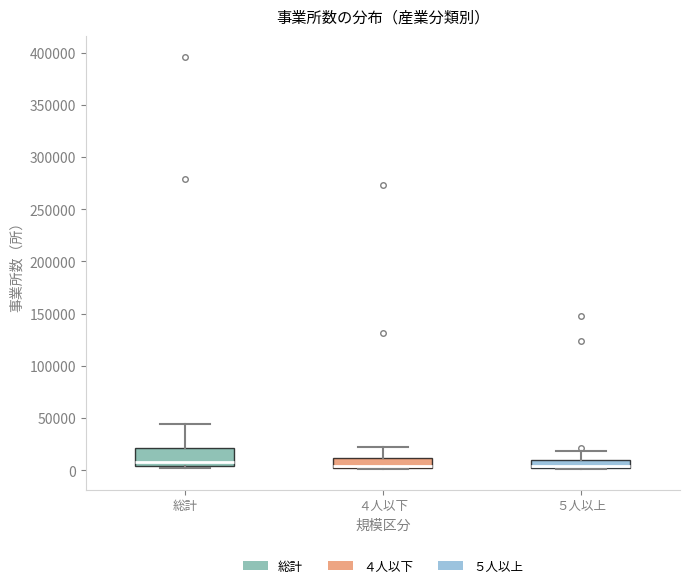

Where is the lower edge of the box for ４人以下 on the y-axis? The values are not printed on the chart, so give them approximately, as read against the axis.

0